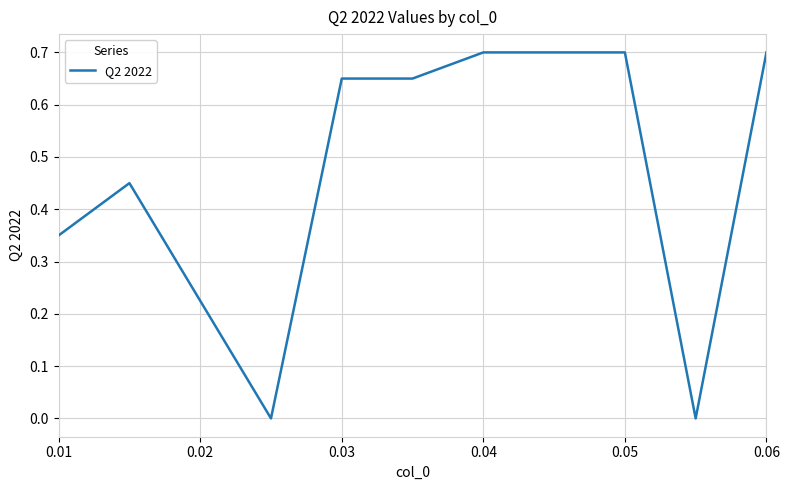

The chart shows a value of 1.2 at 0.04. True or false?

False